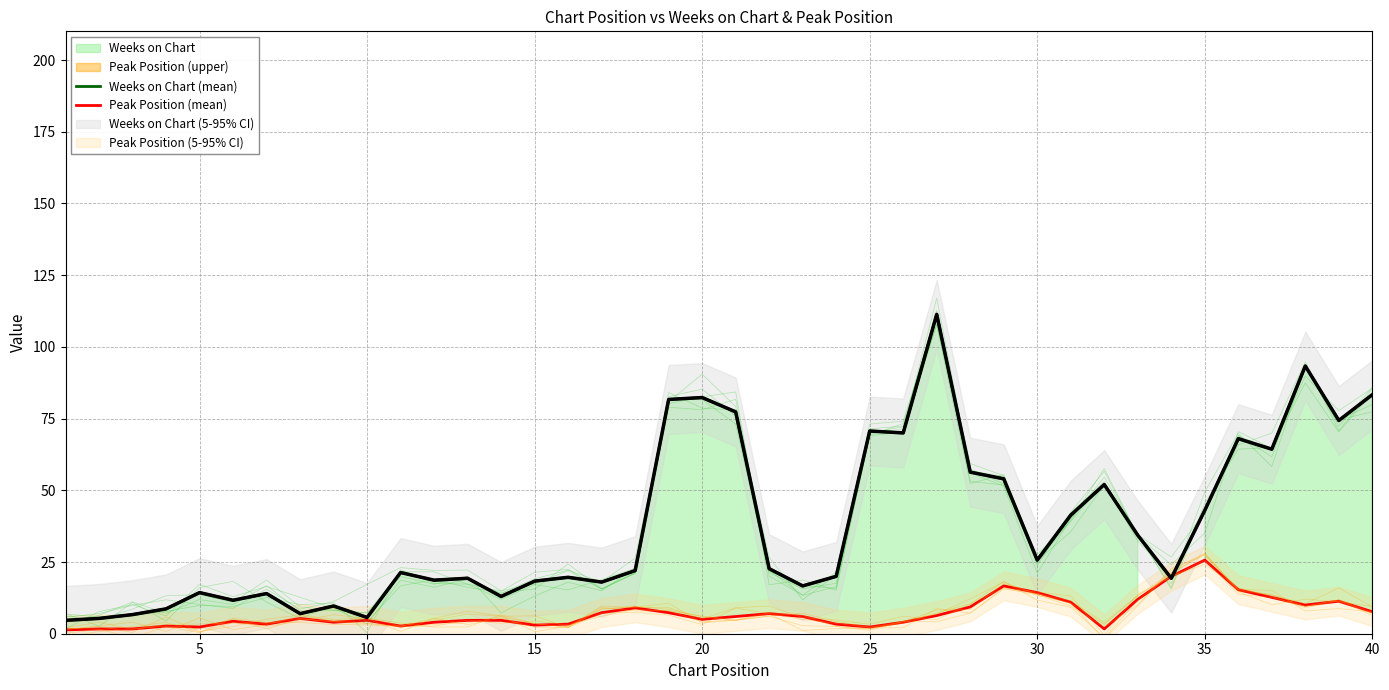

Count the number of categories in the chart.

40